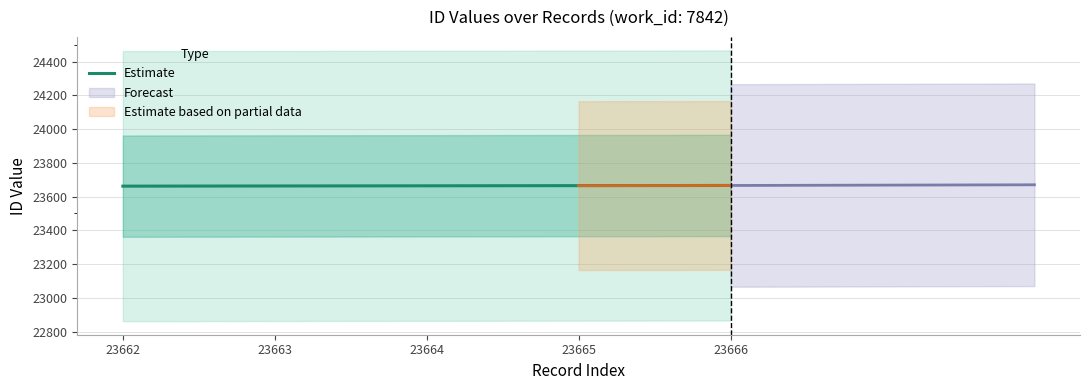

Is it true that the value at 23662 is 14428?

False